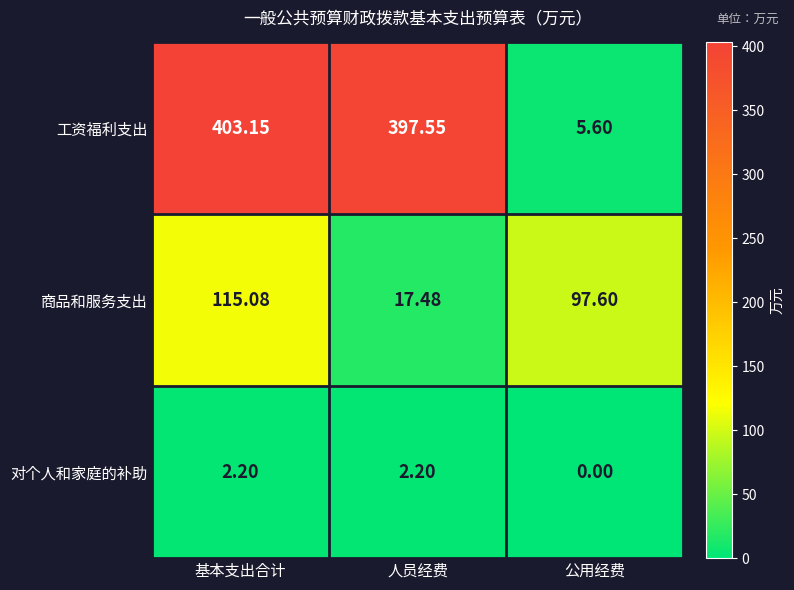

Which category has the lowest value across all series?

公用经费